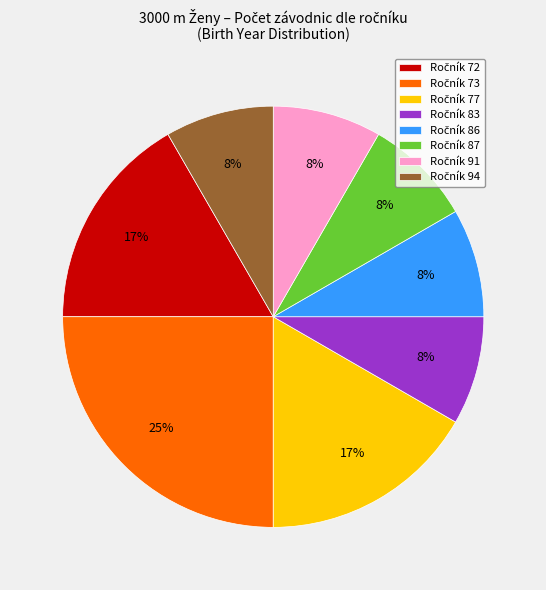

Does any single category account for the majority?

No